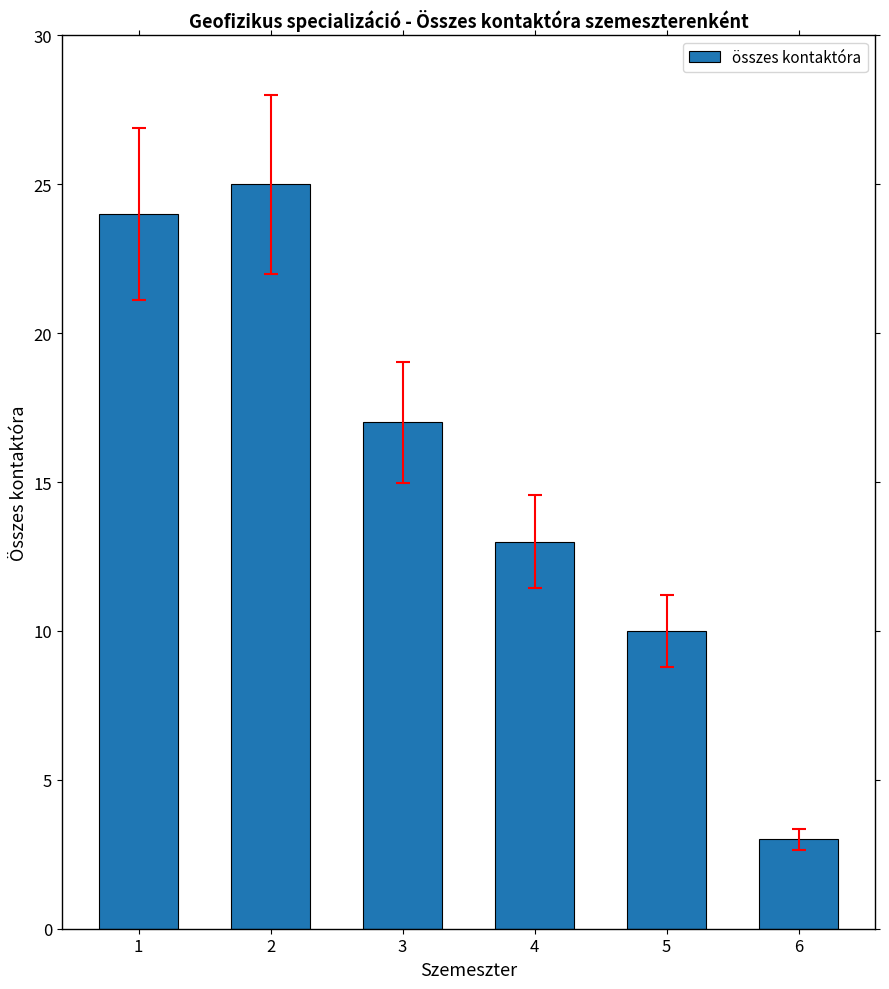

What is the difference between the second highest and minimum values?

21